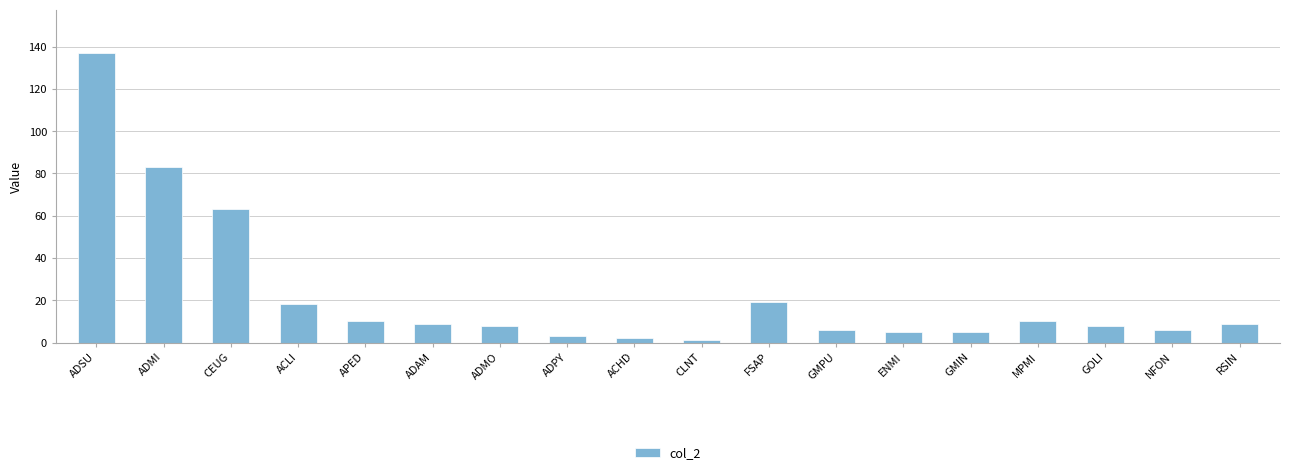

Which category has the highest value across all series?

ADSU